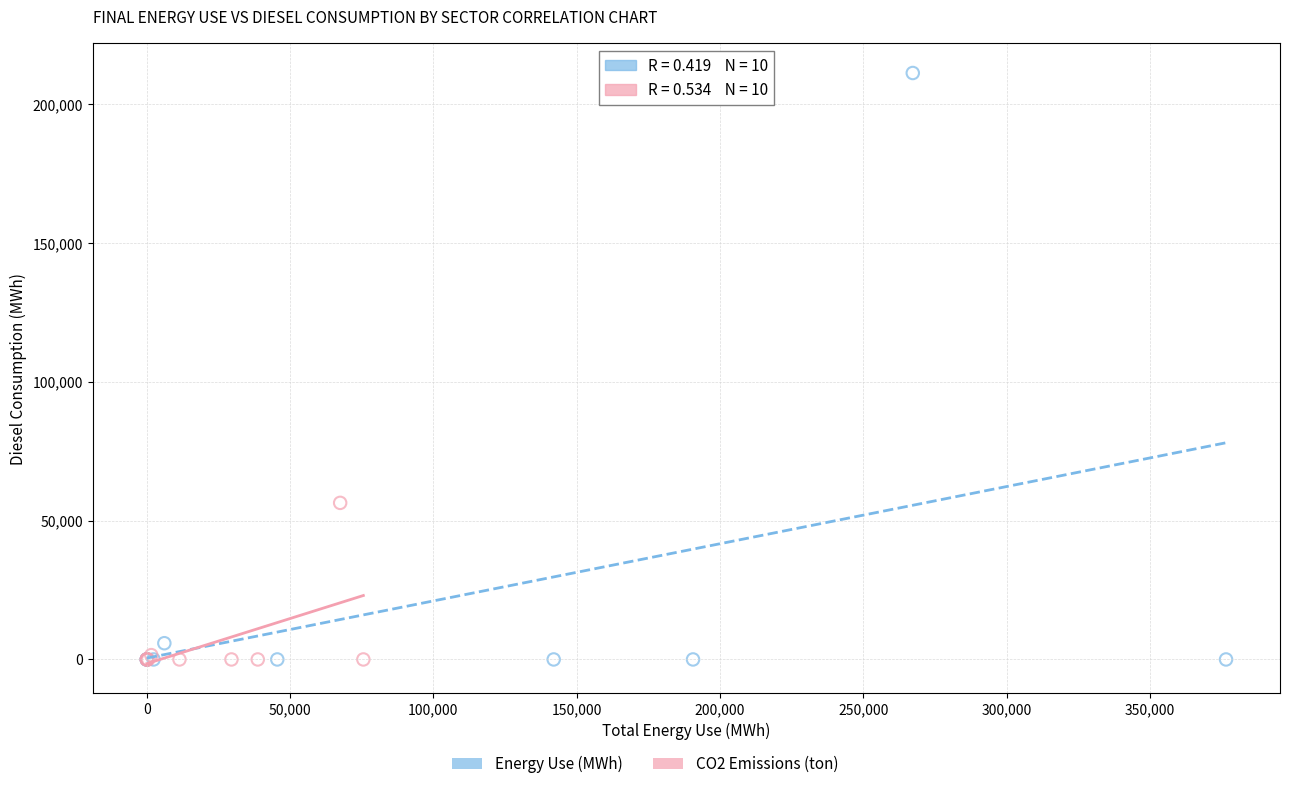

Which series reaches the maximum Y coordinate?

Energy Use (MWh)